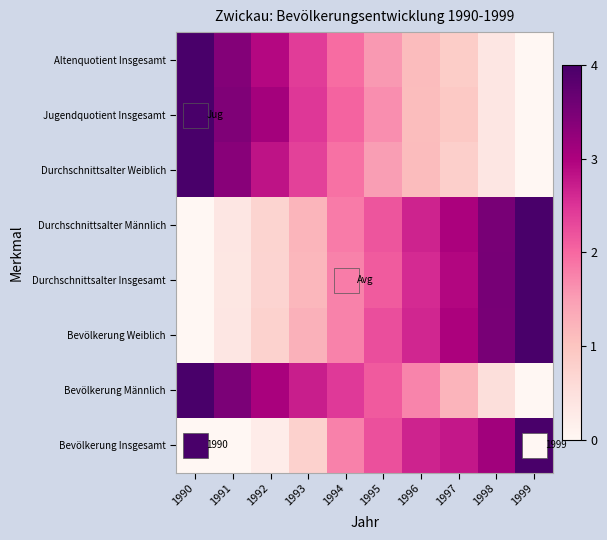

List the labels in order of Bevölkerung Insgesamt value, largest first.

1999, 1998, 1997, 1996, 1995, 1994, 1993, 1992, 1990, 1991